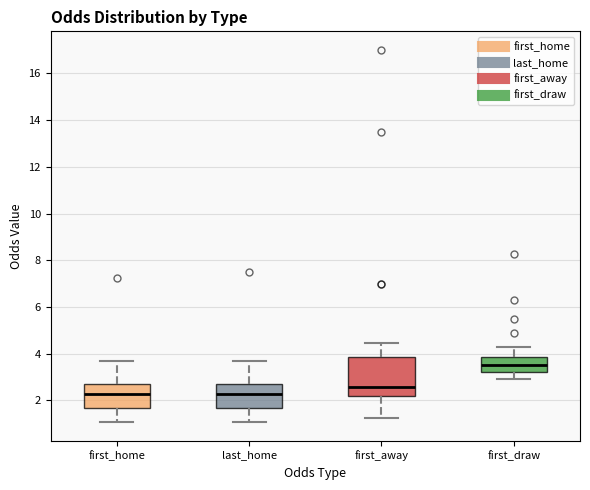

Comparing the boxes themselves (not the whiskers), which one is the tallest?

first_away